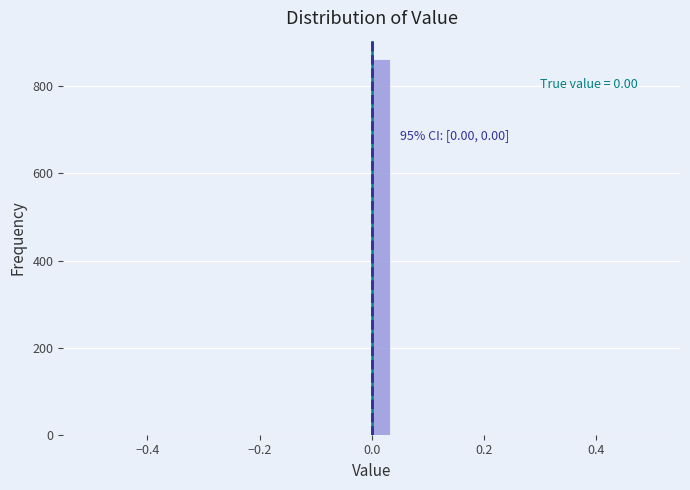

Read against the x-axis, roughly where is the centre of the tallest bar?

0.02